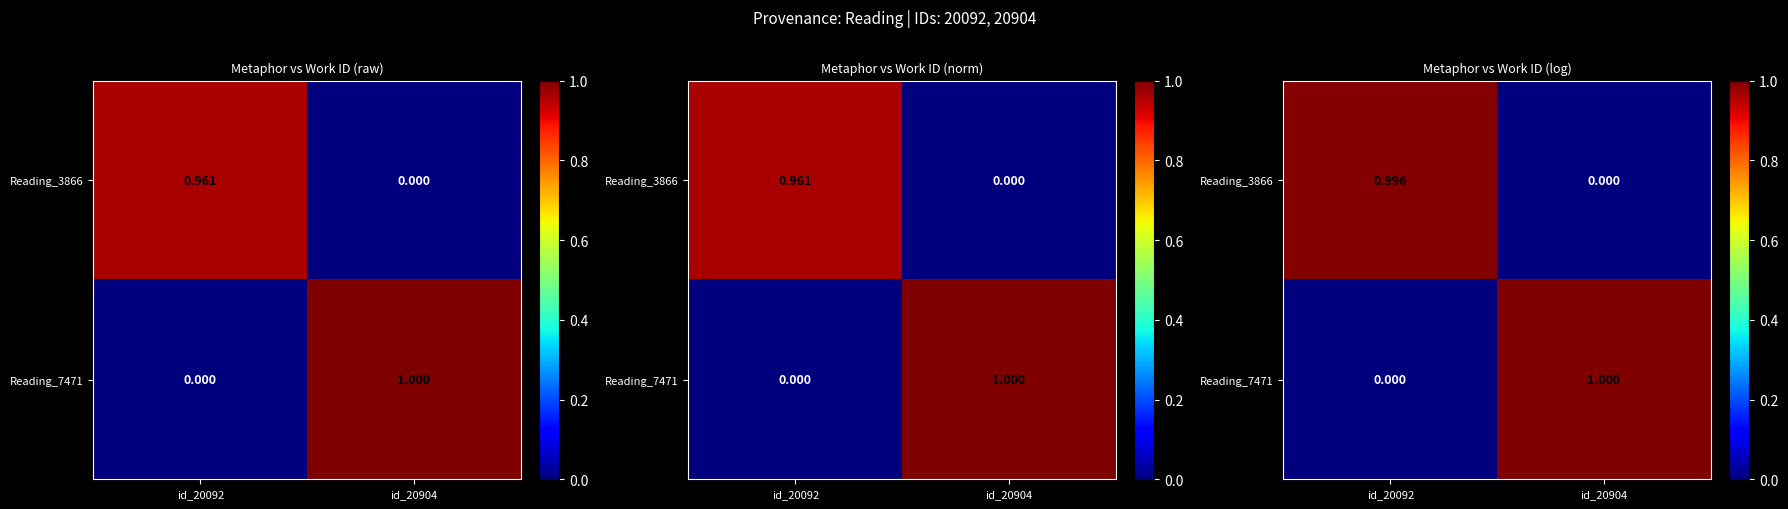

At which category is the sum across all series the highest?

id_20904